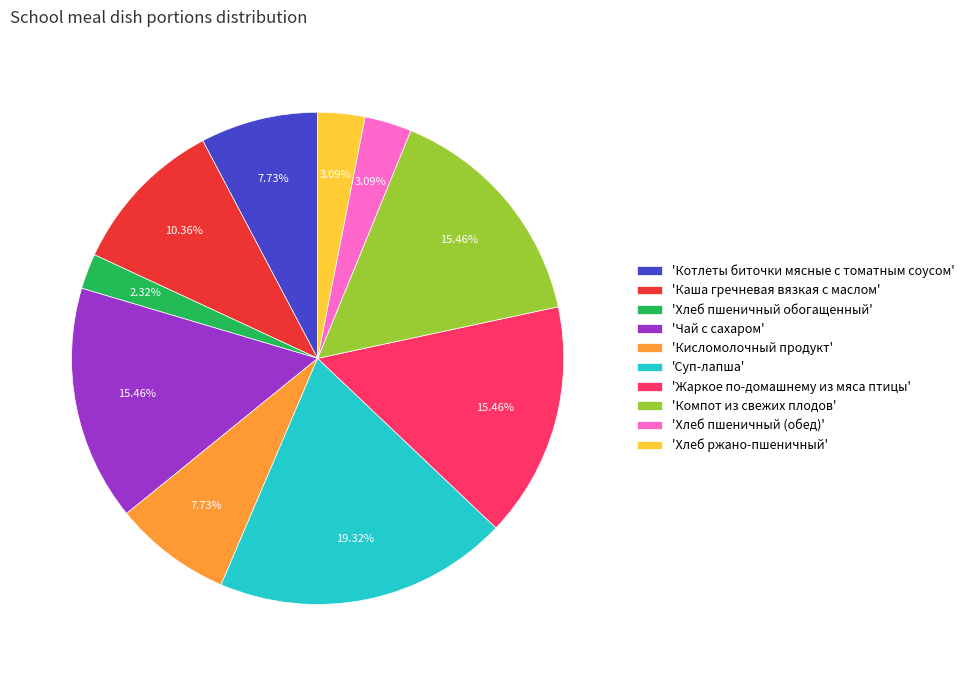

Which slice is the smallest?

'Хлеб пшеничный обогащенный'